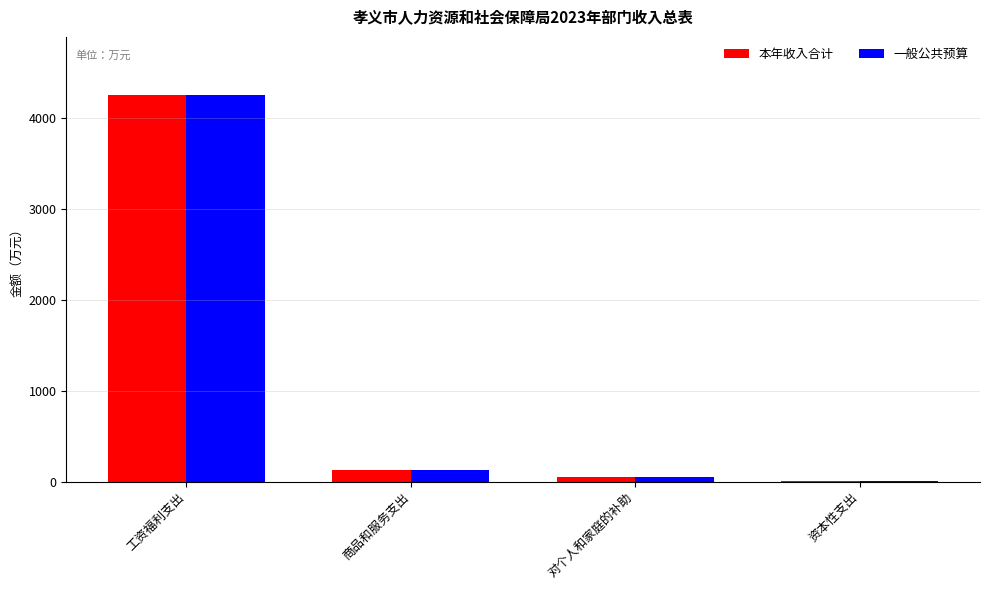

Reading left to right, extract all data points from this chart.

本年收入合计: 4250.9	124.8	53.8	6.7
一般公共预算: 4250.9	124.8	53.8	6.7